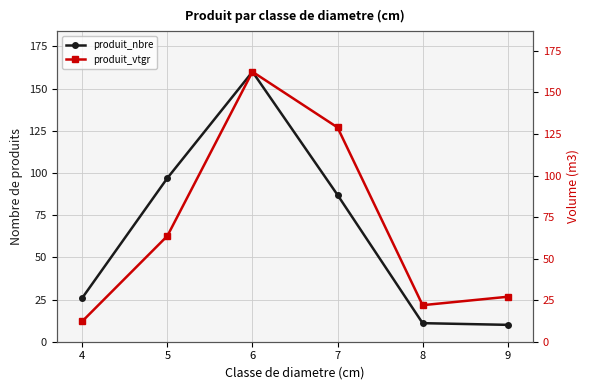

Which series ends up on top after the final intersection of produit_nbre and produit_vtgr?

produit_vtgr